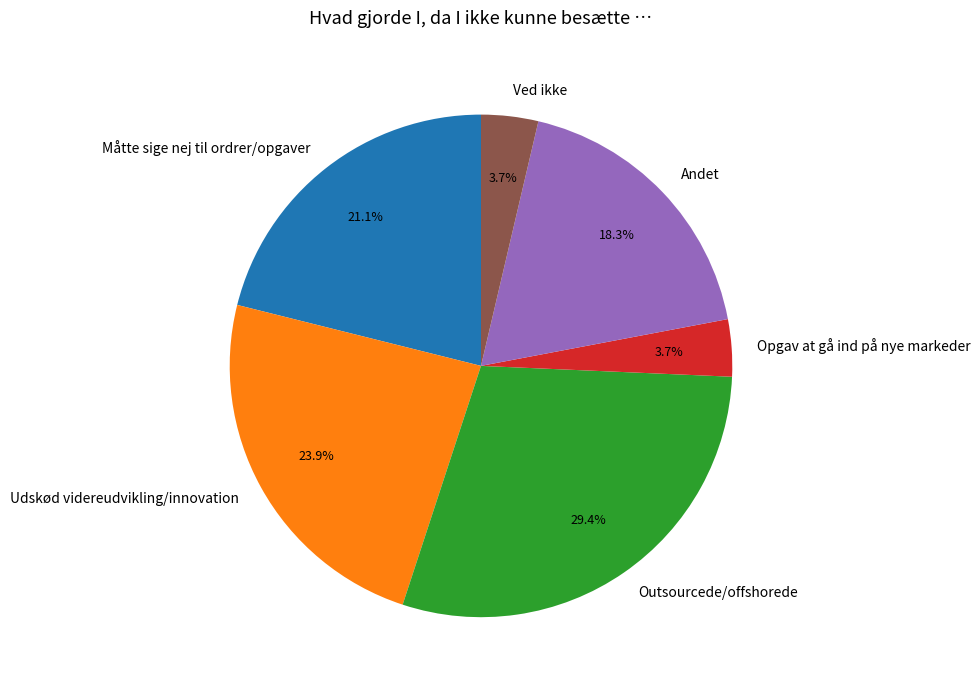

What is the ratio of the value at Udskød videreudvikling/innovation to the value at Andet?

1.3